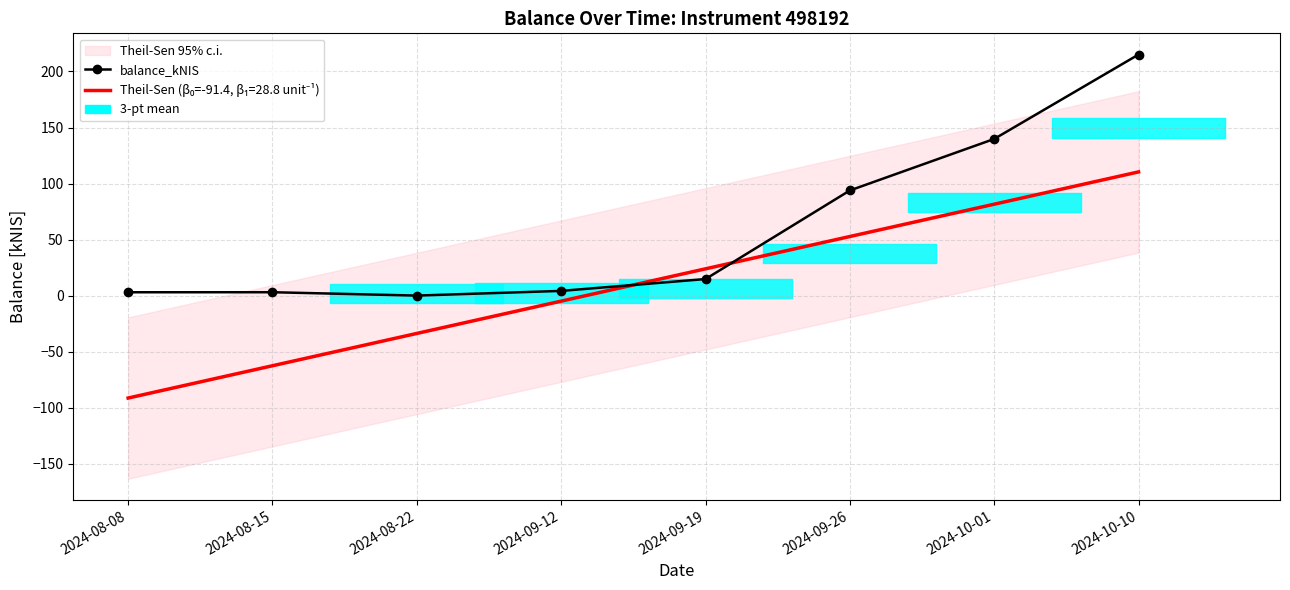

What is the approximate value at 2024-08-15?

3.0